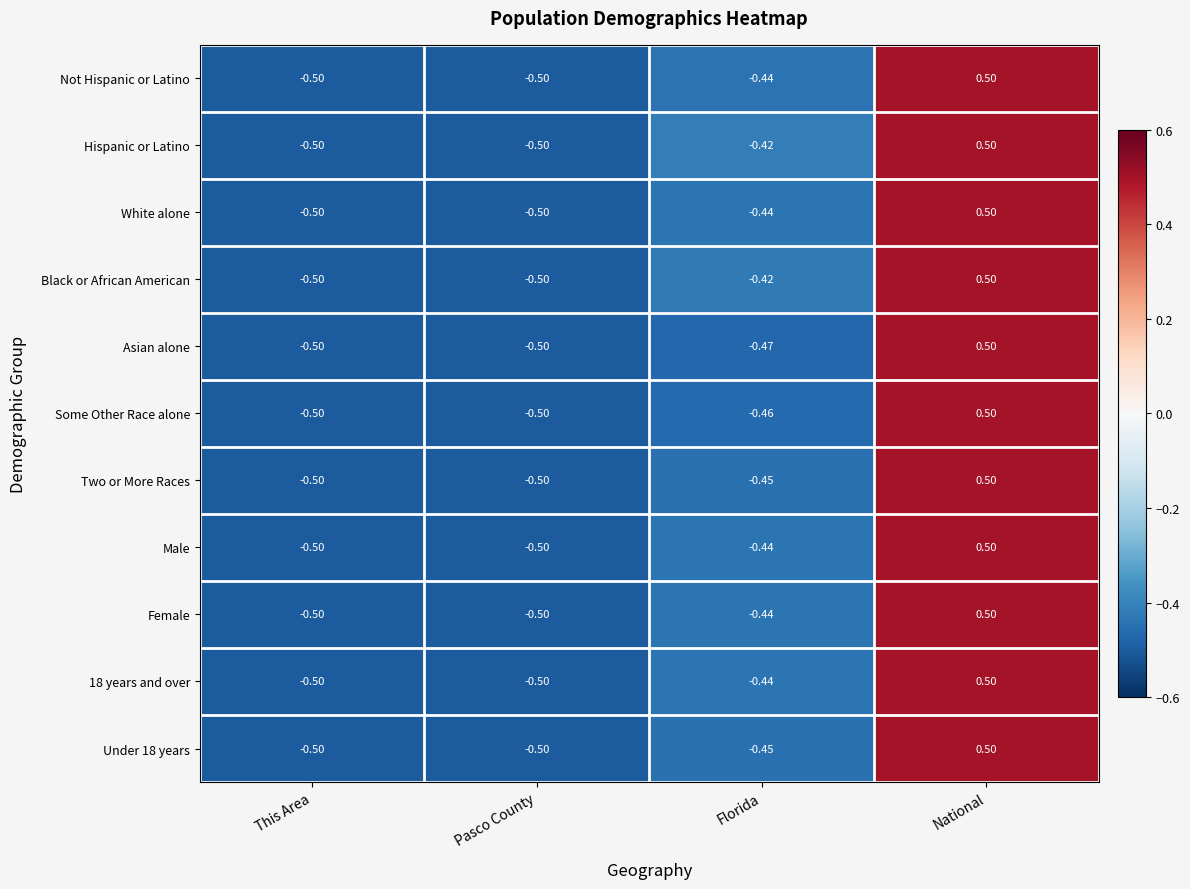

At which category is the sum across all series the highest?

National